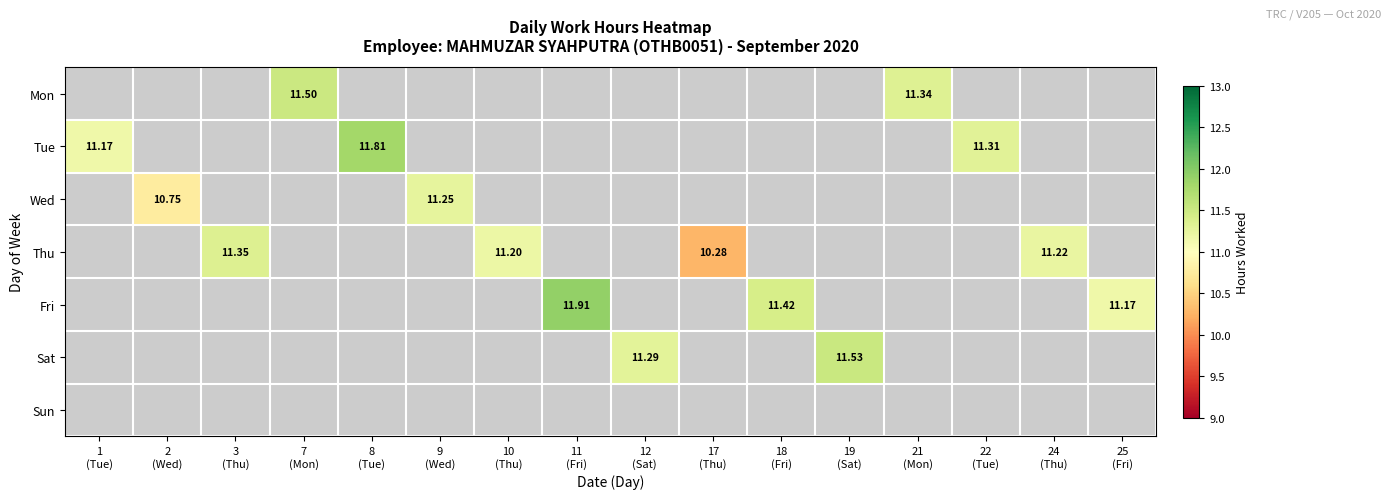

Is the value of Mon at 2 (Wed) greater than the value of Tue at 9 (Wed)?

No